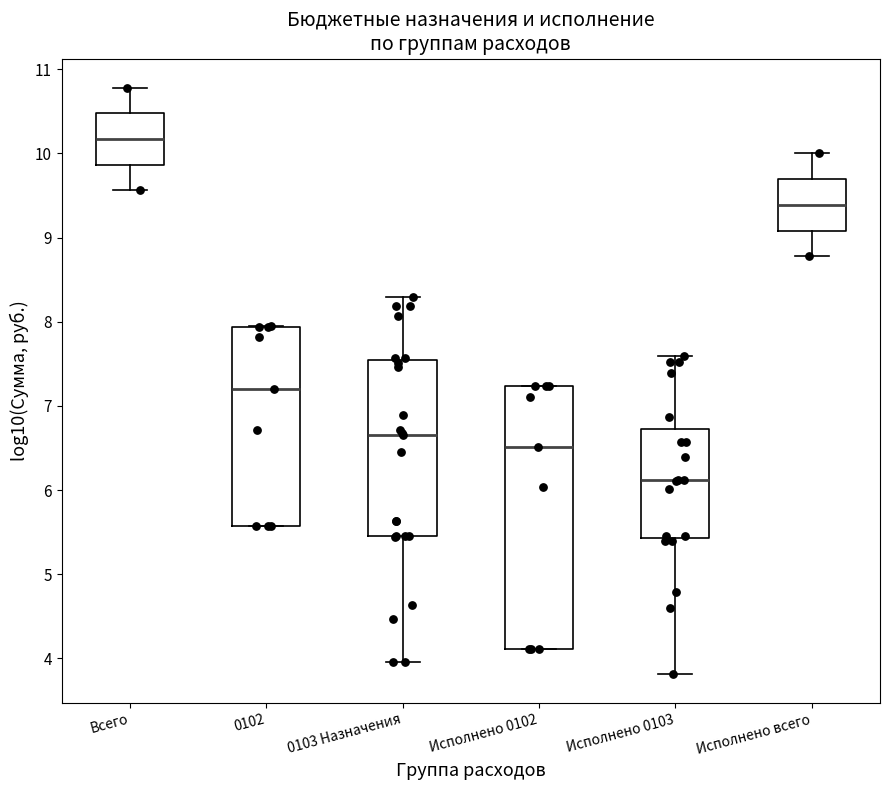

Reading left to right, transcribe this box plot: for each box, give where its median line is, the range the box spans, and where its two whiskers end, as read against the y-axis. The values are not printed on the chart, so give them approximately, as read against the axis.

Всего: median 10.2, box 9.9 to 10.5, whiskers 9.6 to 10.8
0102: median 7.2, box 5.6 to 7.9, whiskers 5.6 to 7.9
0103 Назначения: median 6.7, box 5.5 to 7.5, whiskers 4.0 to 8.3
Исполнено 0102: median 6.5, box 4.1 to 7.2, whiskers 4.1 to 7.2
Исполнено 0103: median 6.1, box 5.4 to 6.7, whiskers 3.8 to 7.6
Исполнено всего: median 9.4, box 9.1 to 9.7, whiskers 8.8 to 10.0